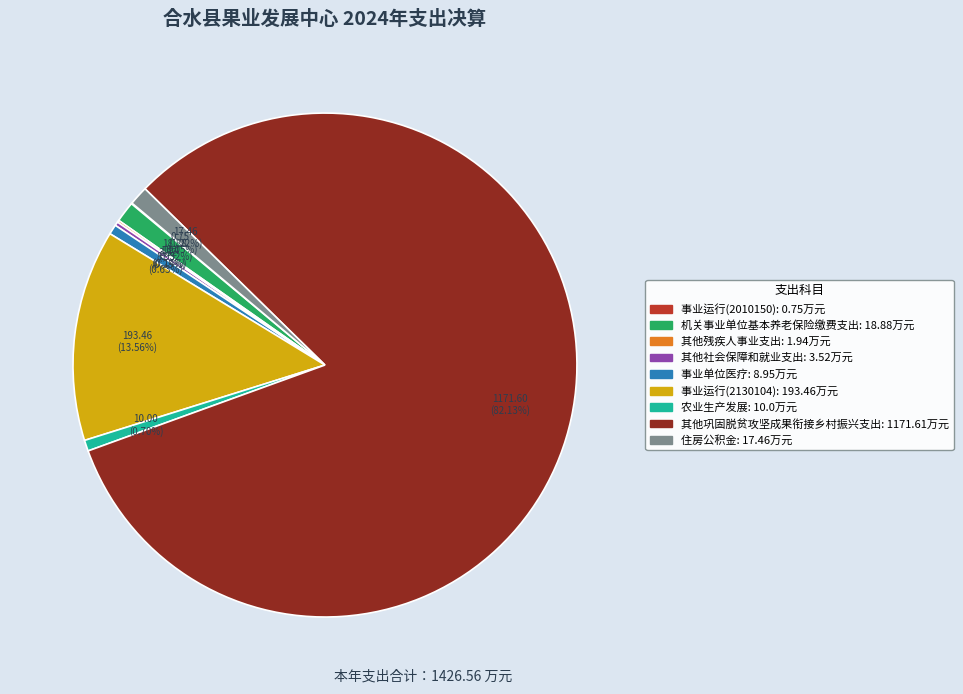

Which category has the biggest portion of the pie?

其他巩固脱贫攻坚成果衔接乡村振兴支出